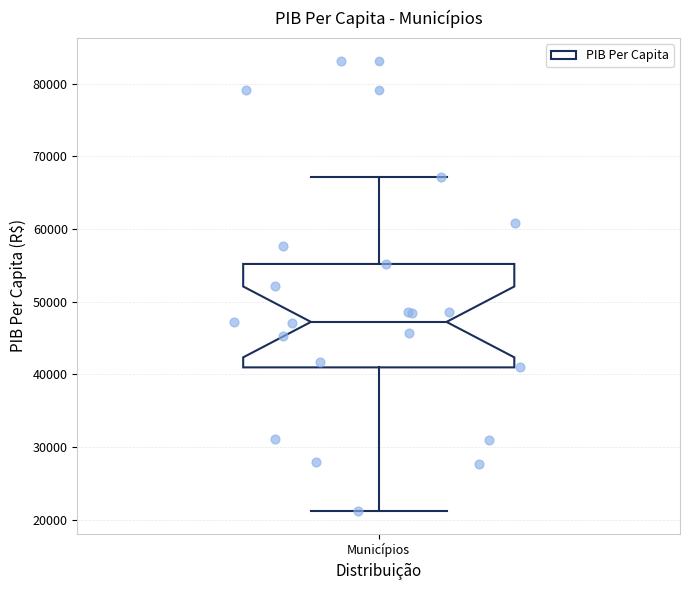

Where does the lower whisker of the box for Municípios end on the y-axis? The values are not printed on the chart, so give them approximately, as read against the axis.

21000